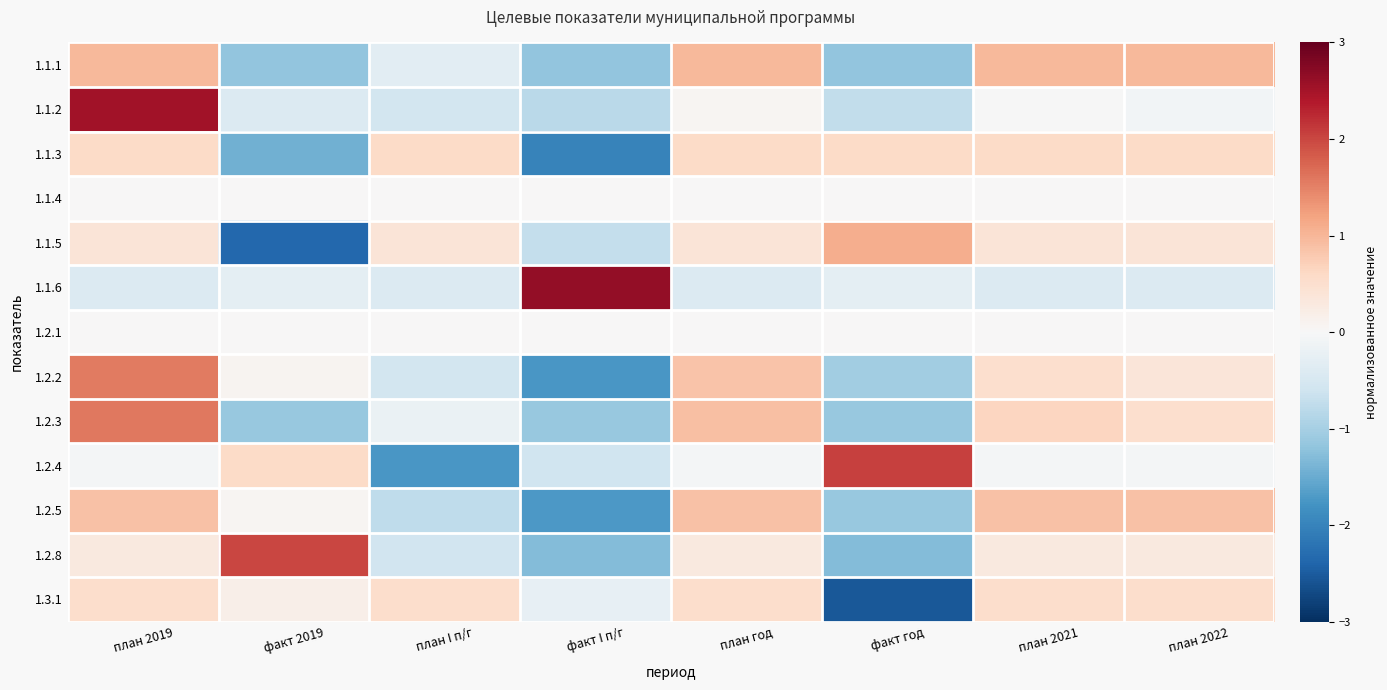

Which label corresponds to the largest value in the chart?

факт I п/г